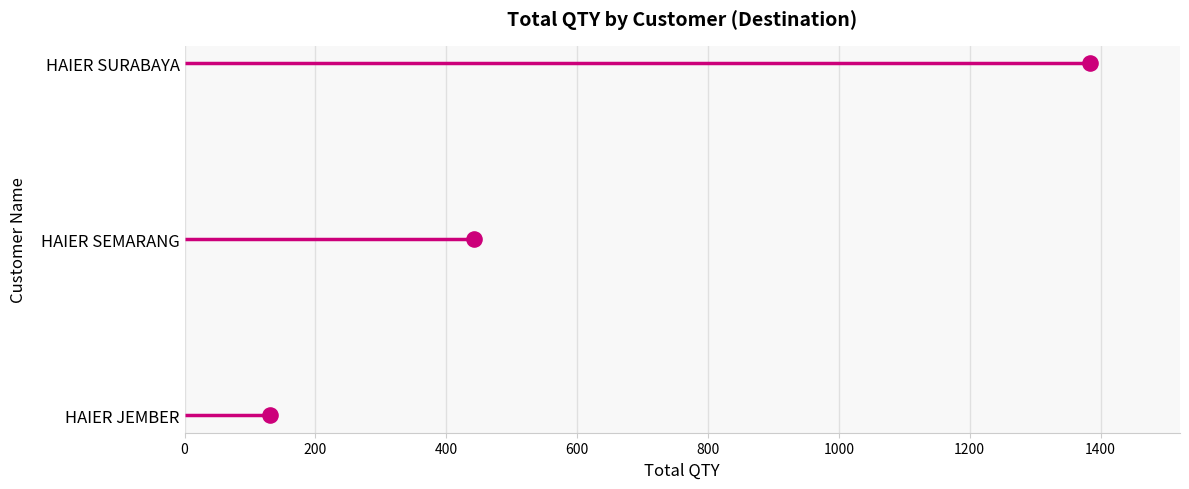

What is the ratio of the value at 200 to the value at 400?

0.5